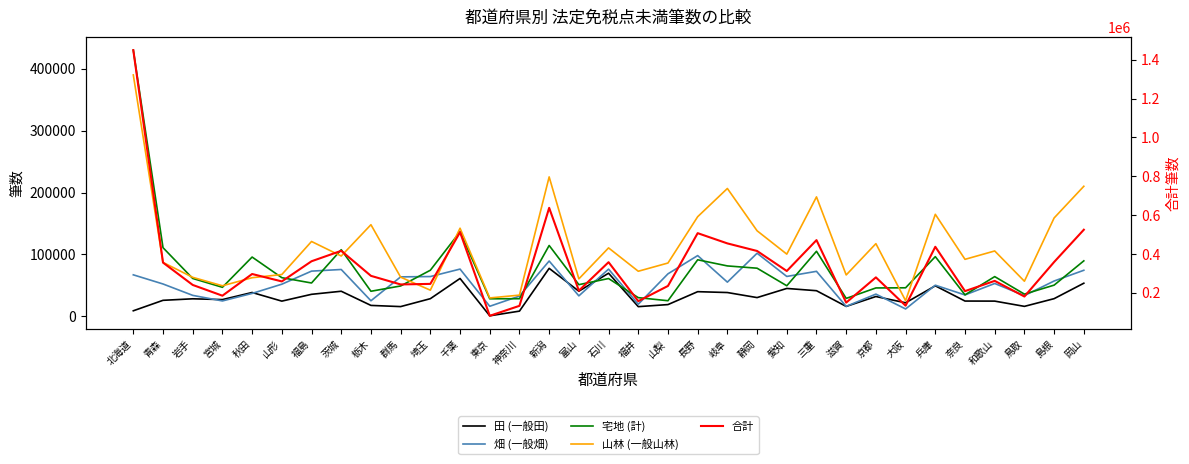

What is the spread (max minus min) of values at 長野?

467874